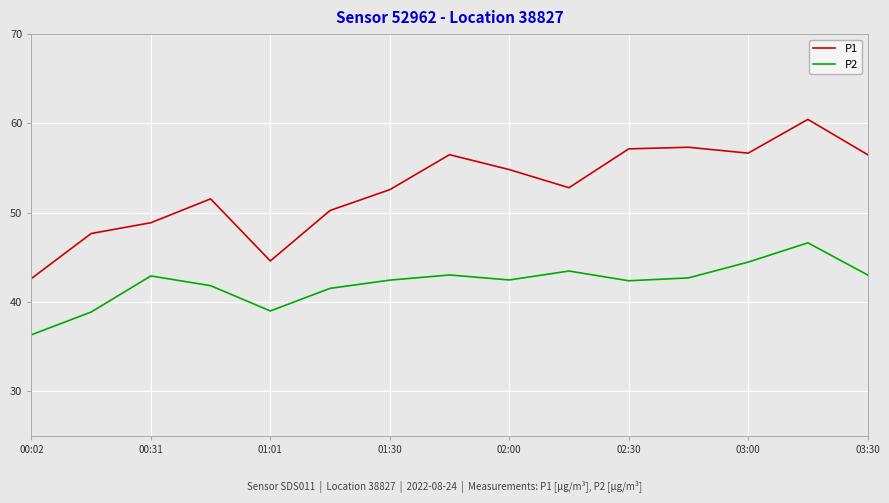

Rank the series by their maximum value, from lowest to highest.

P2, P1